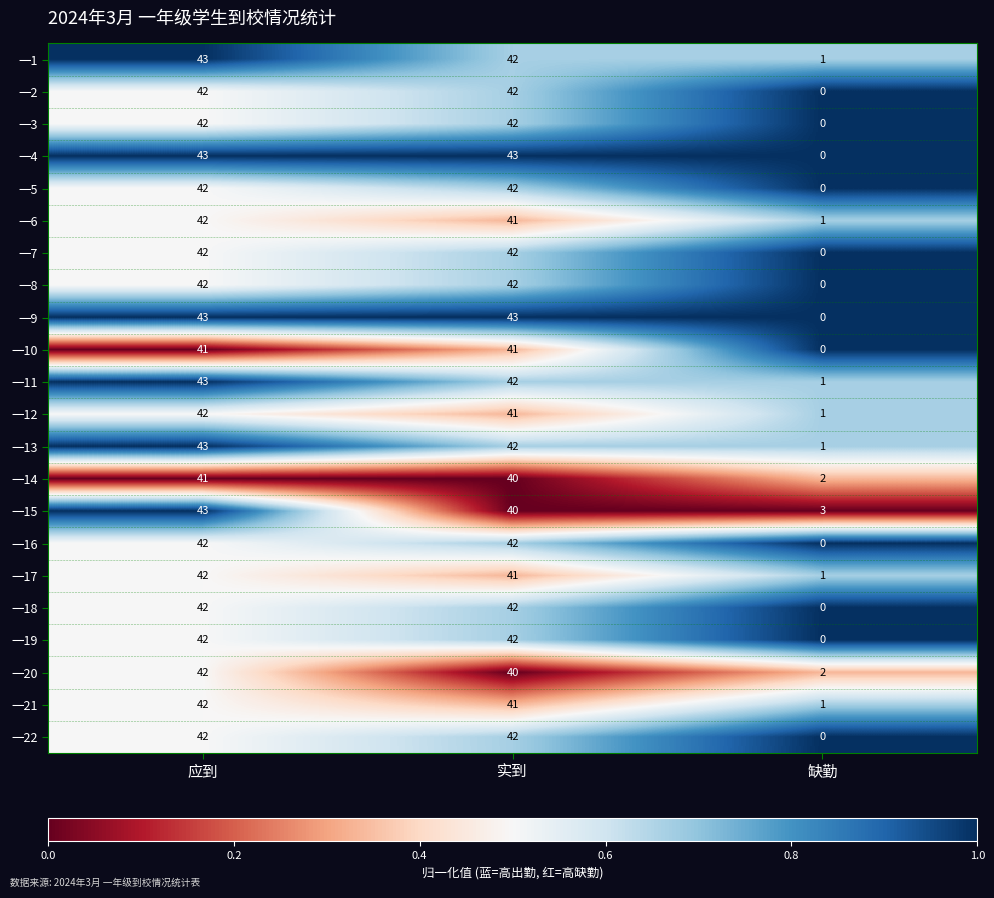

What is the sum of the 一19 values at 实到 and 应到?

84